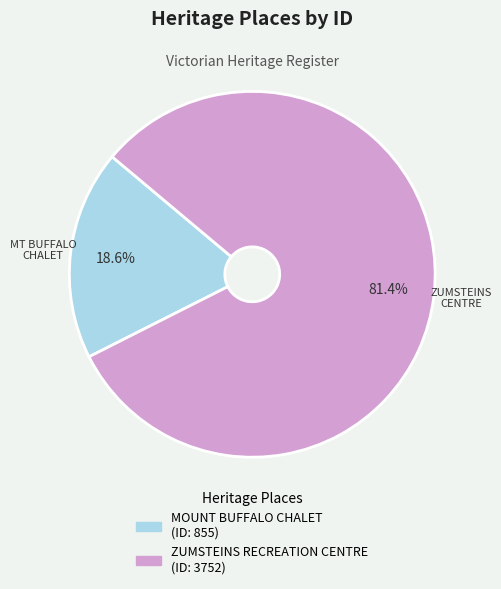

Is MOUNT BUFFALO CHALET the majority of the pie?

No